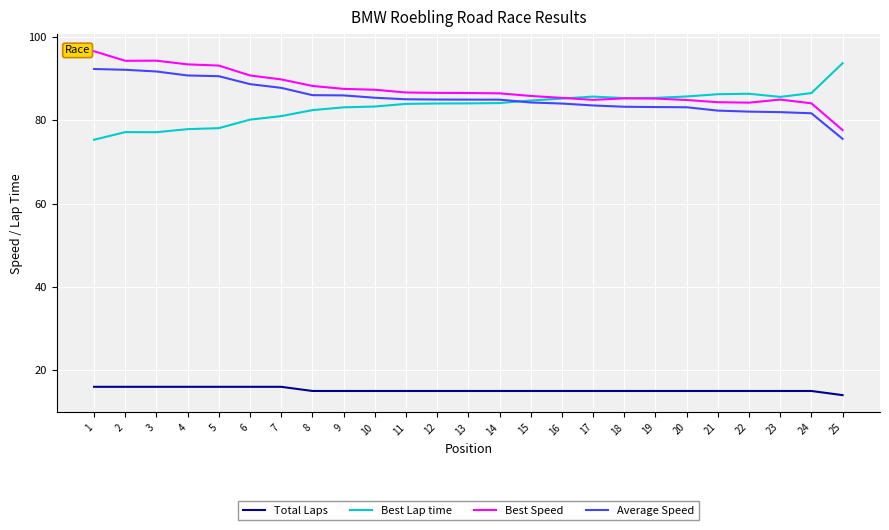

At which label does Average Speed first exceed 84?

1